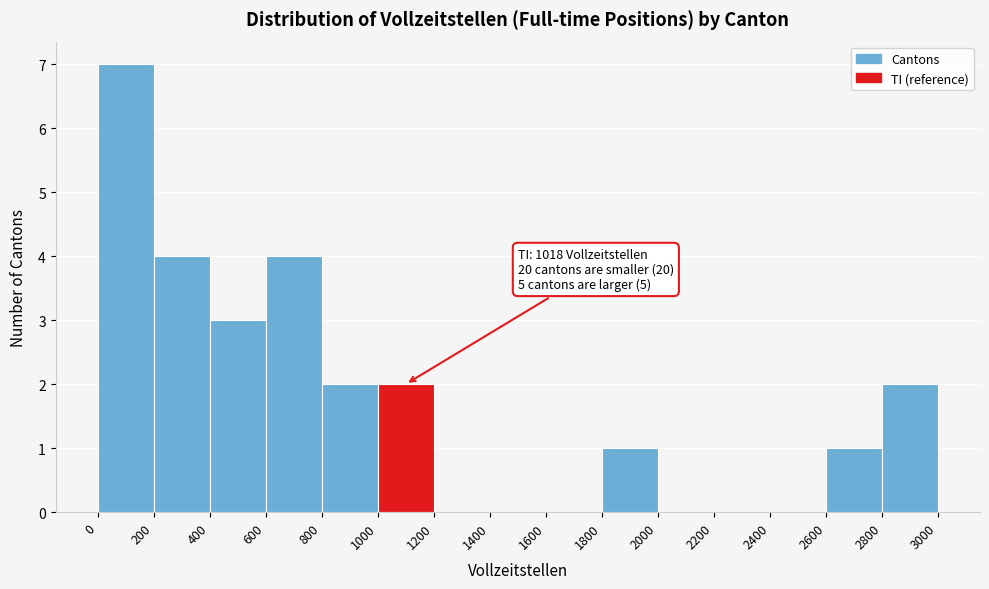

Which range on the x-axis has the tallest bar?

0 to 200